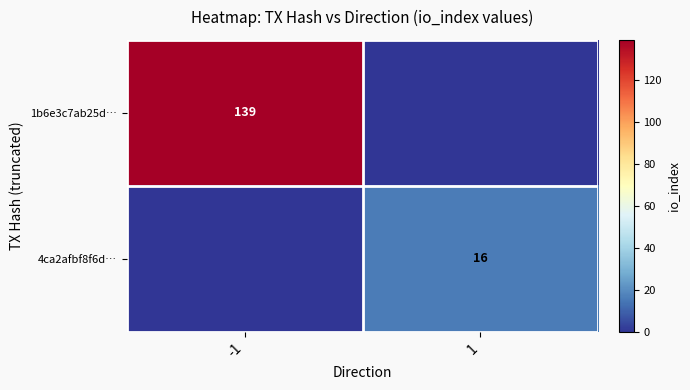

True or false: 4ca2afbf8f6d… has a value of 16 at 1.

True